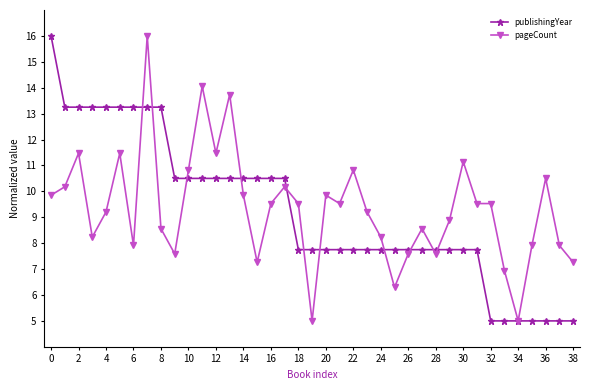

What is the value of the publishingYear point at the 13th from the left?

10.5